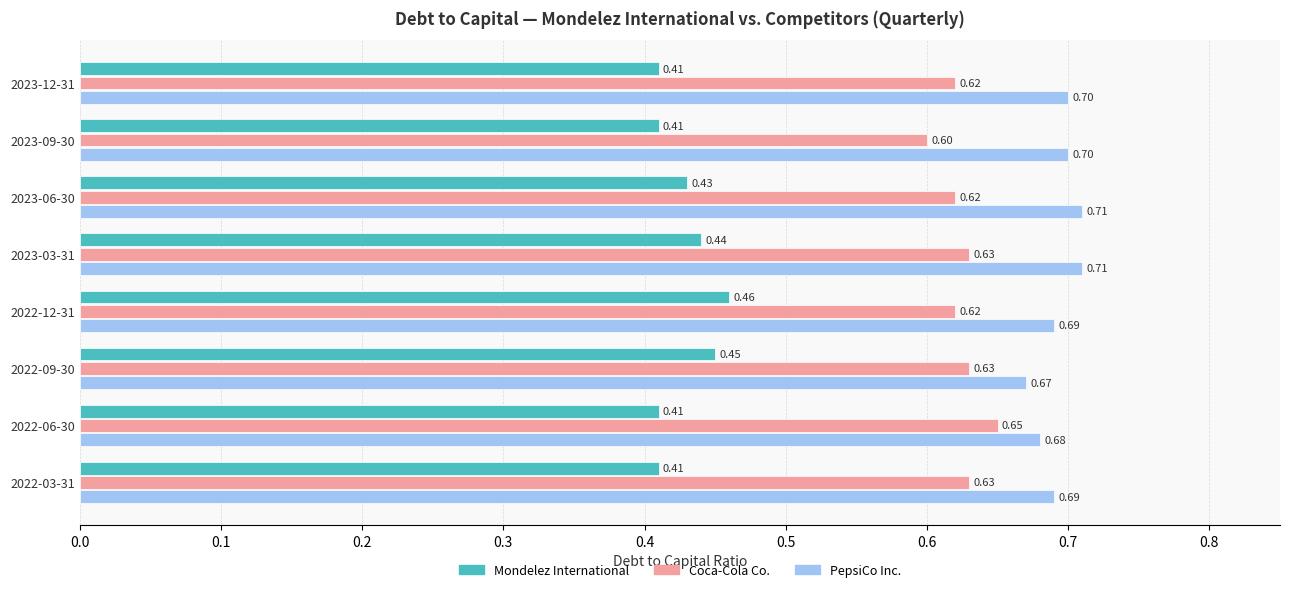

Which series changed the most between 2023-09-30 and 2022-12-31?

Mondelez International